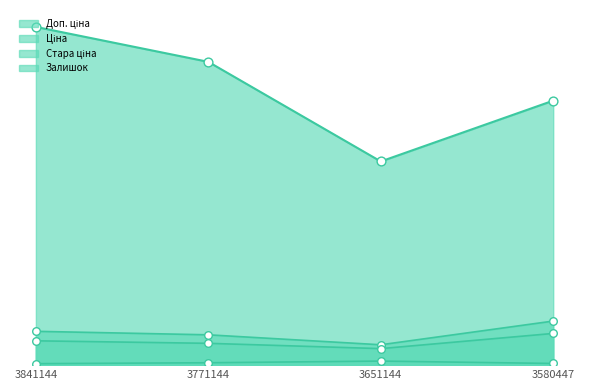

Which series has the largest Y range (max minus min)?

Доп. ціна